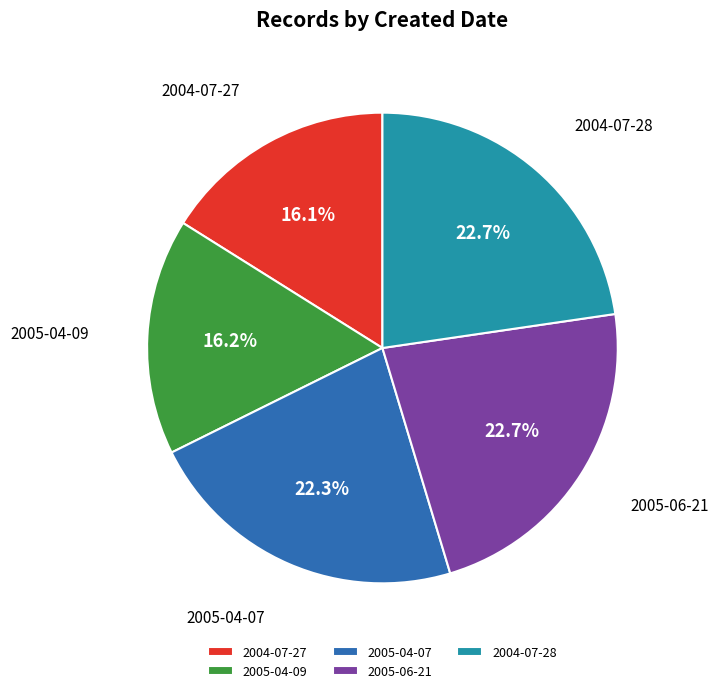

Is the sum of 2005-06-21 and 2005-04-09 greater than half?

No